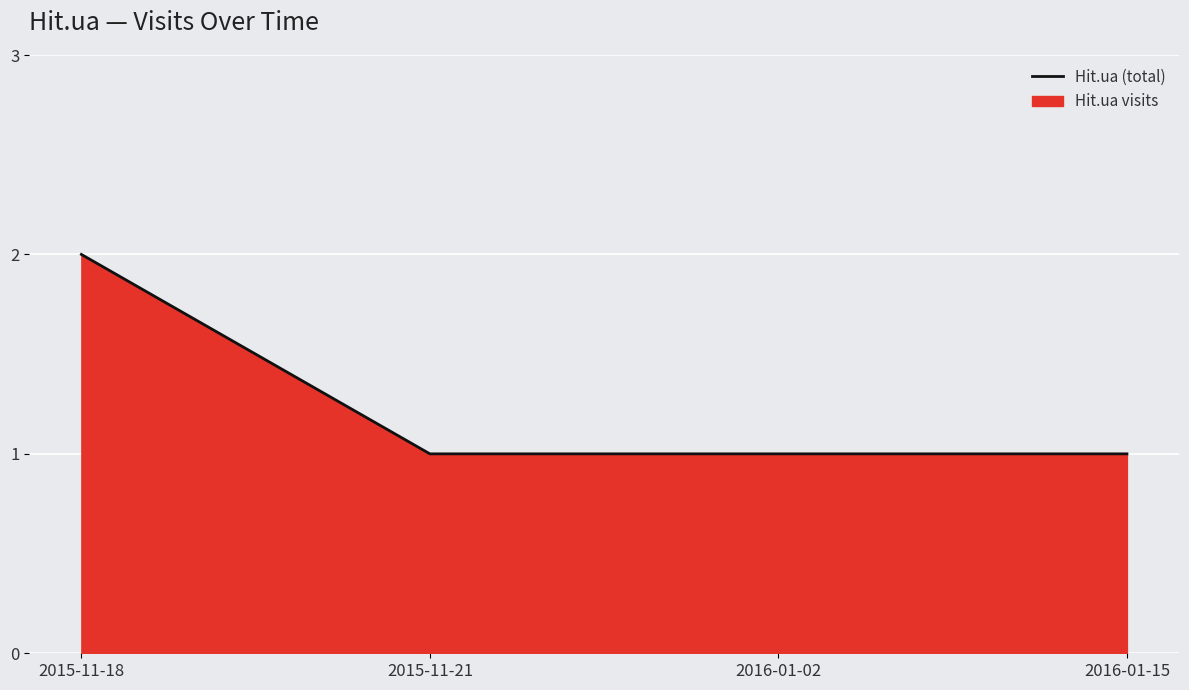

Reading left to right, list all the values displayed in this chart.

2	1	1	1